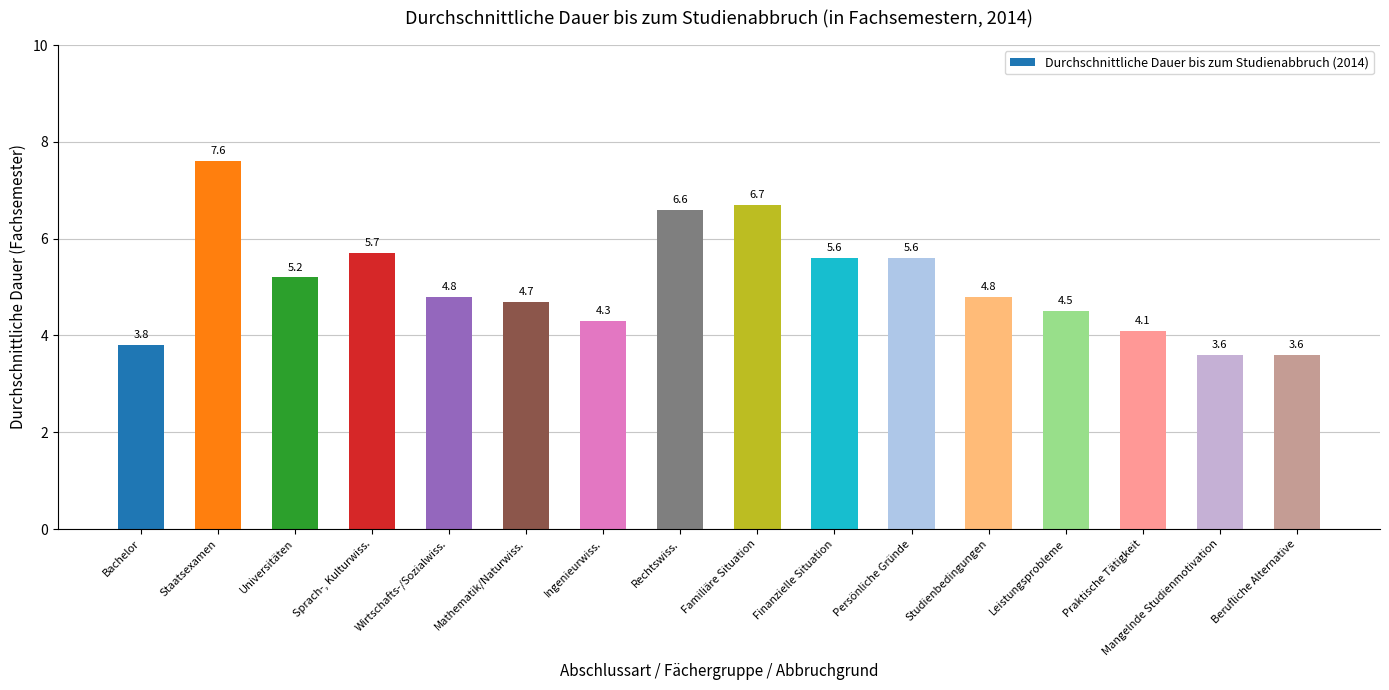

What is the average value?

5.1